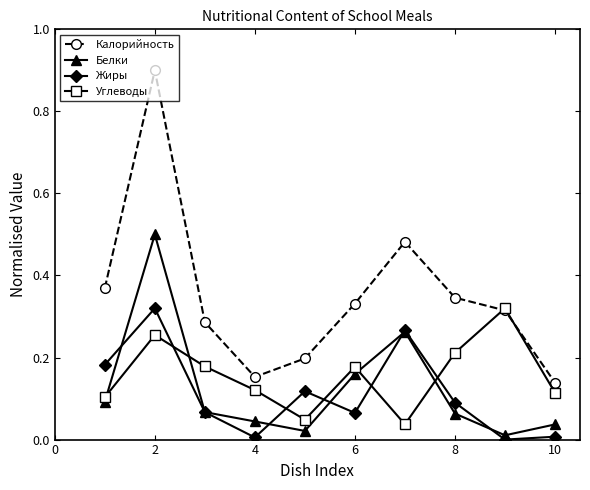

Which series has the largest range (max minus min)?

Калорийность